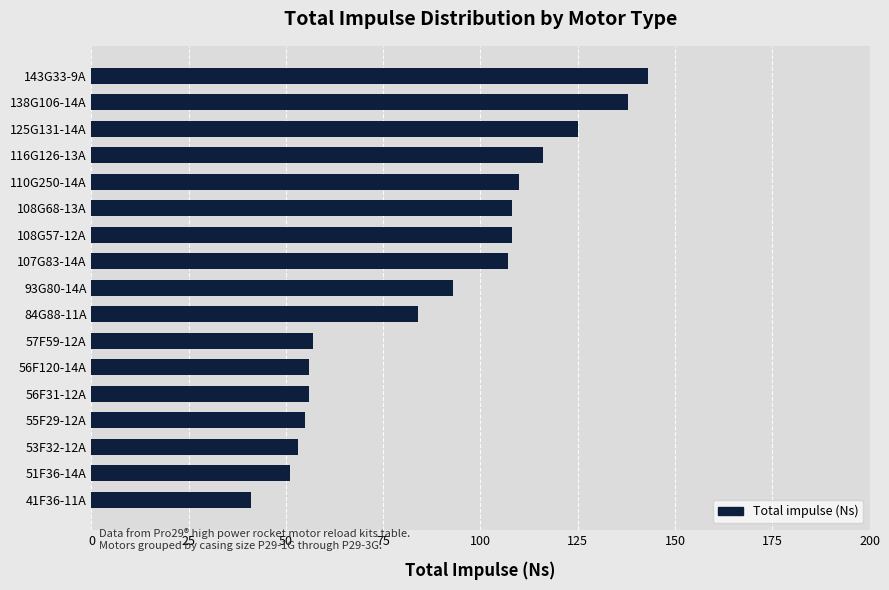

How many categories are shown in the chart?

17